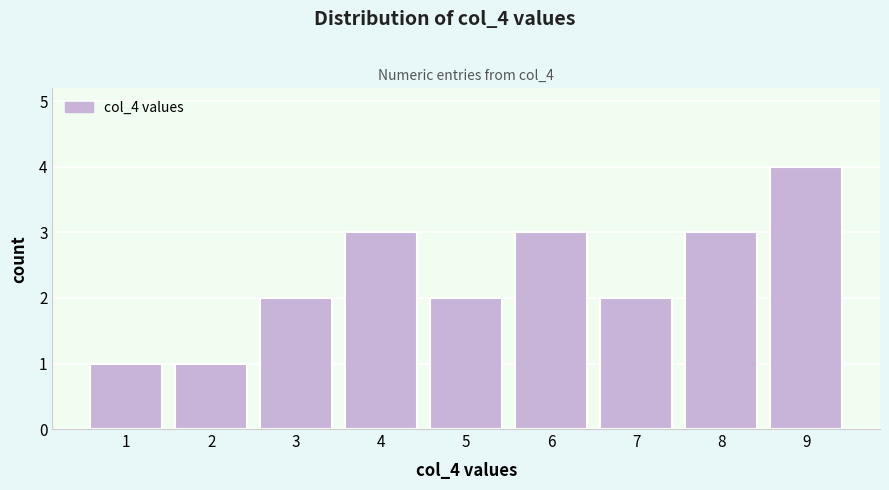

Reading left to right, transcribe this chart: for each bar, give the range it covers on the x-axis and its height. The values are not printed on the chart, so give them approximately, as read against the axis.

0.5 to 1.5: 1
1.5 to 2.5: 1
2.5 to 3.5: 2
3.5 to 4.5: 3
4.5 to 5.5: 2
5.5 to 6.5: 3
6.5 to 7.5: 2
7.5 to 8.5: 3
8.5 to 9.5: 4